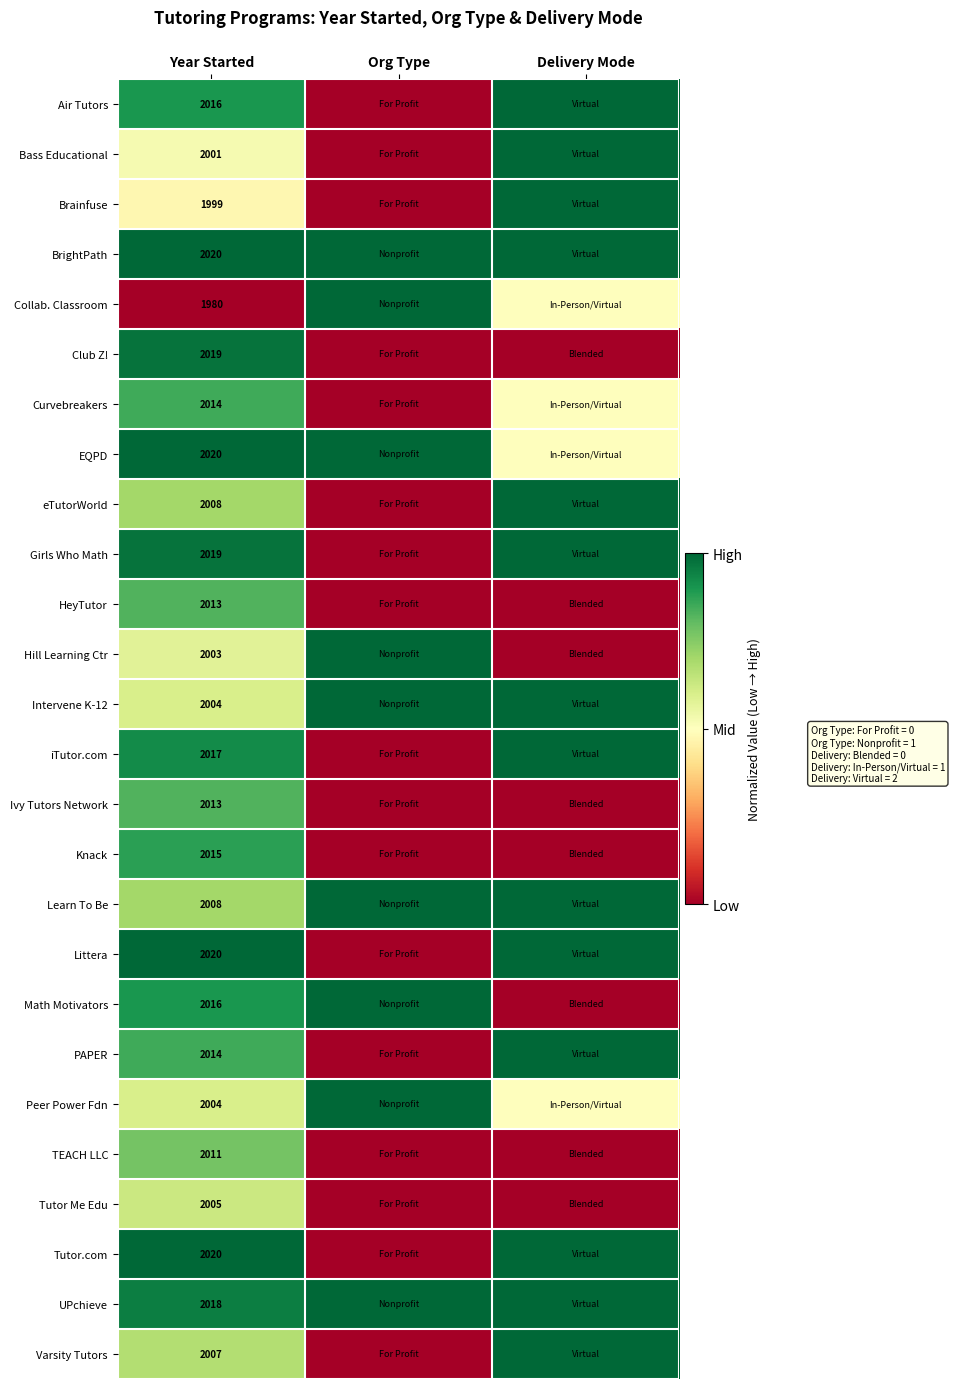

The eTutorWorld series shows 2008.0 at Year Started. True or false?

True